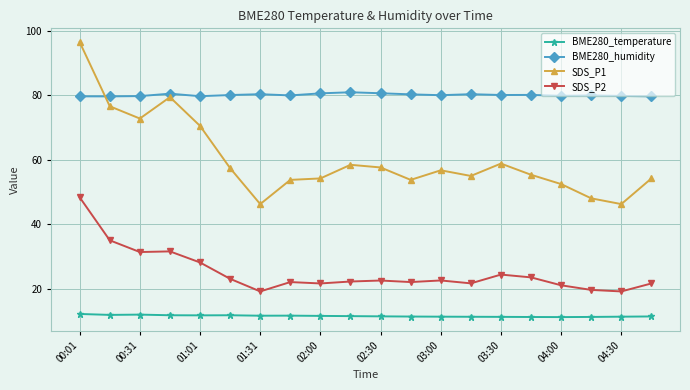

Rank the series by their average value, from lowest to highest.

BME280_temperature, SDS_P2, SDS_P1, BME280_humidity